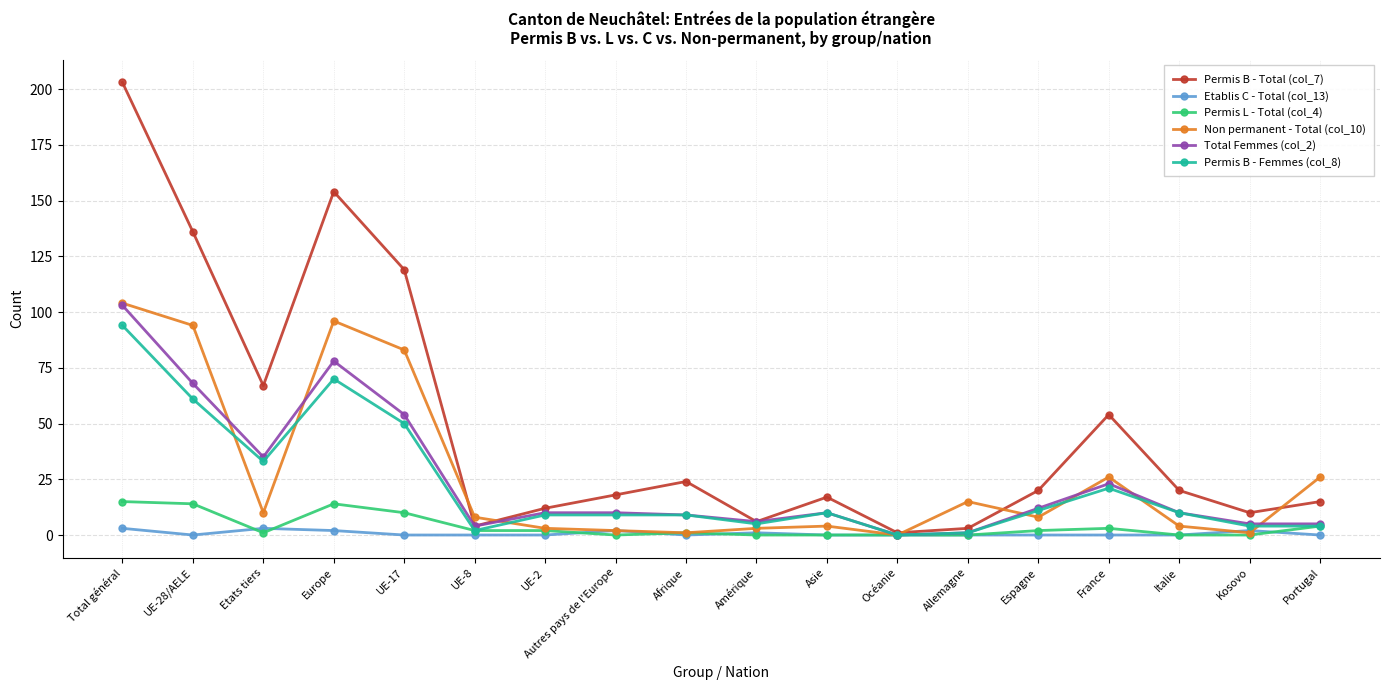

Which series has the widest spread of values?

Permis B - Total (col_7)